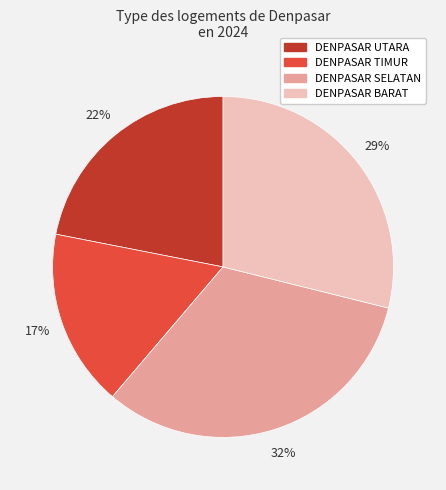

How many slices are in this pie chart?

4